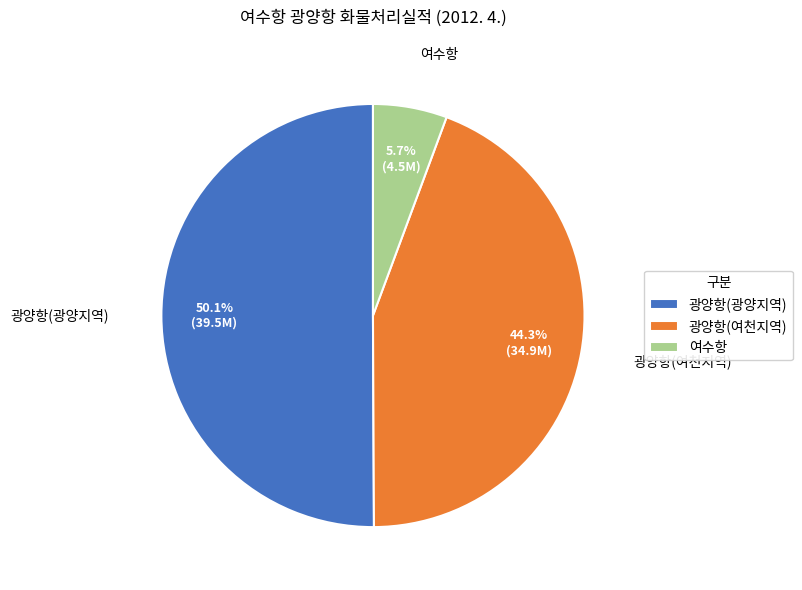

How many segments does this pie chart have?

3